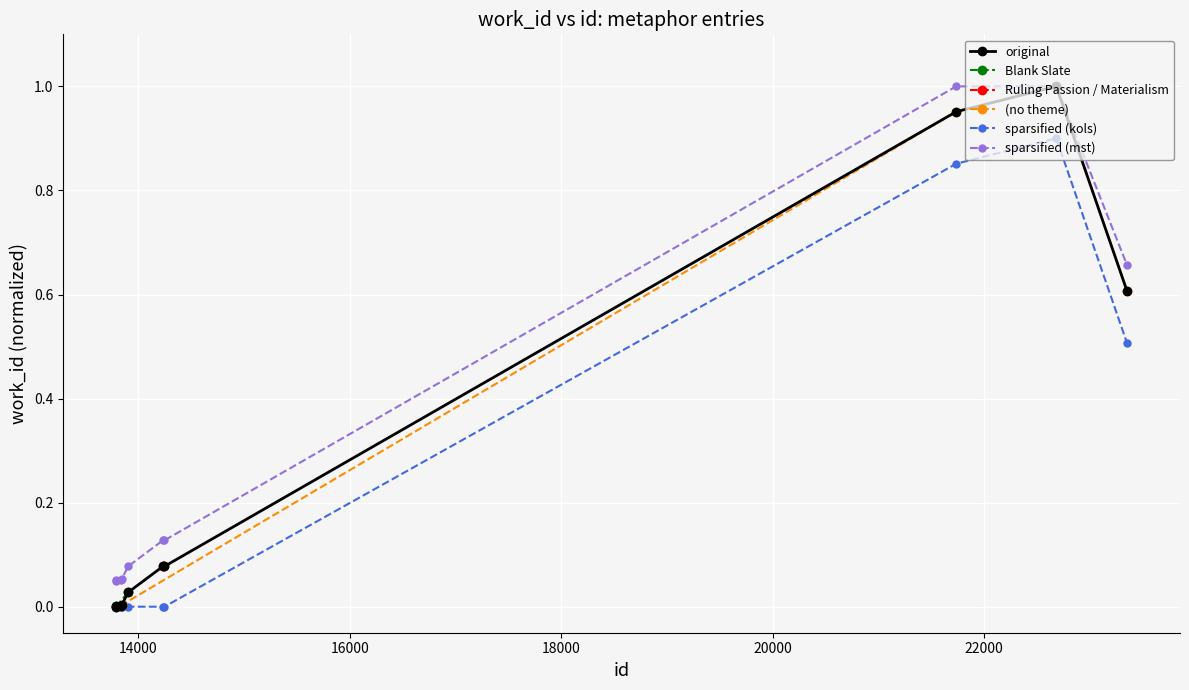

List the labels in order of value, smallest first.

13787, 13793, 13833, 13845, 13905, 14234, 14248, 23354, 21737, 22684